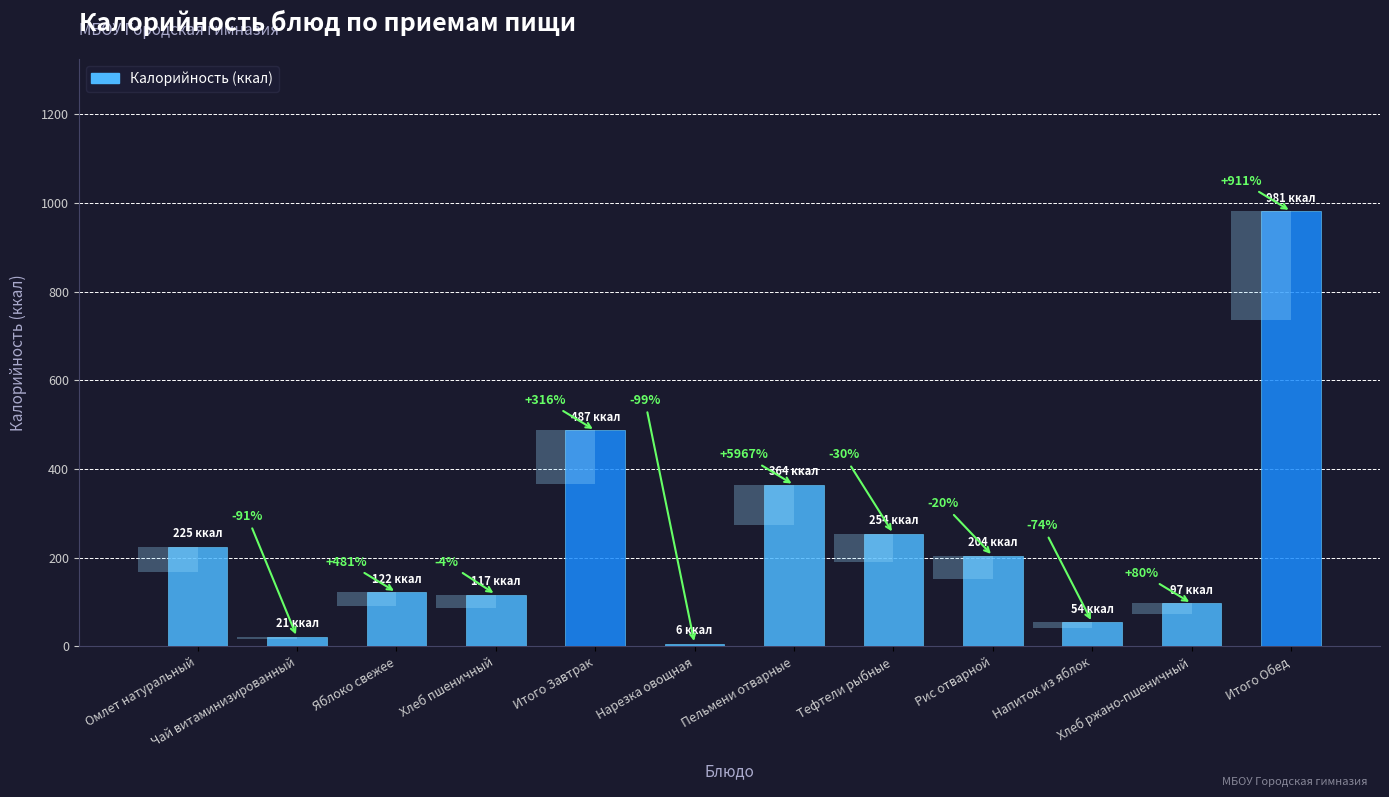

What is the difference between the maximum and minimum values?

975